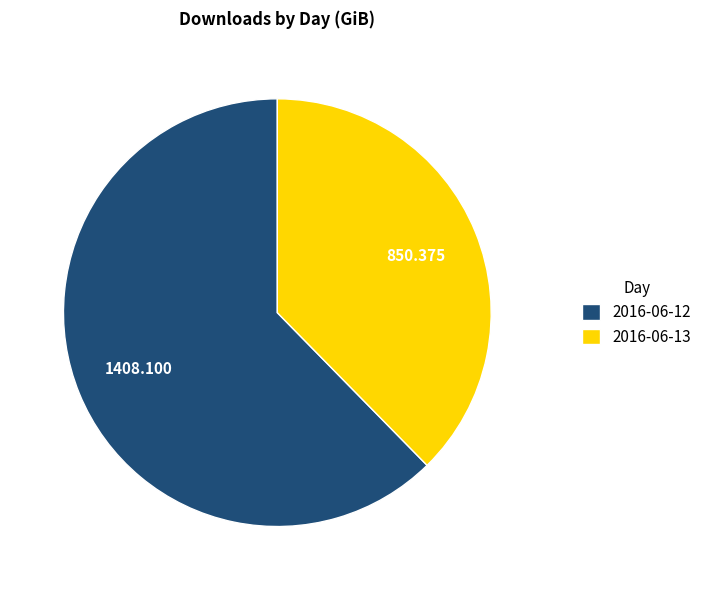

What is the ratio of the value at 2016-06-13 to the value at 2016-06-12?

0.6